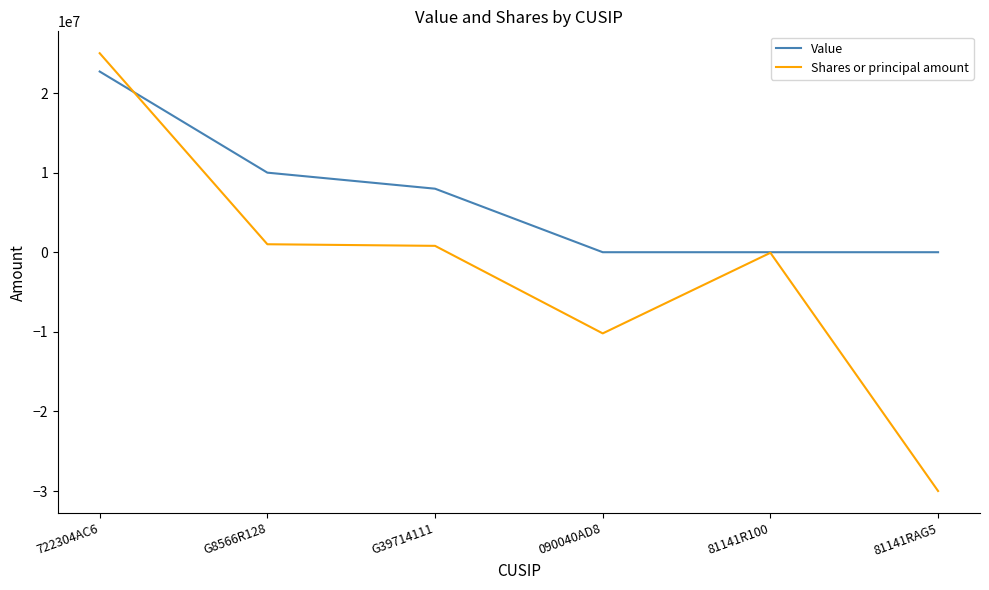

Which series has the largest total across all categories?

Value